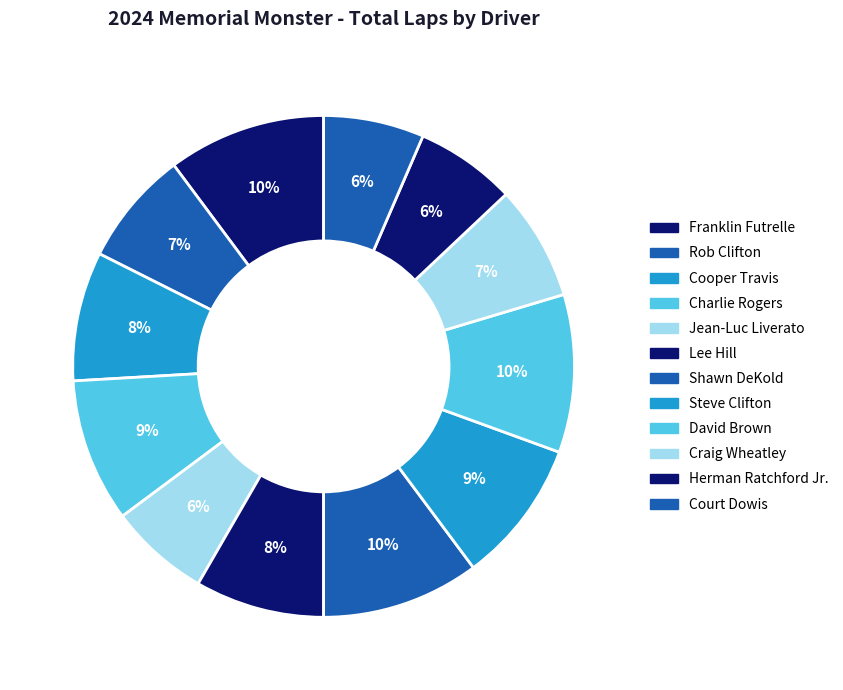

How many slices are in this pie chart?

12